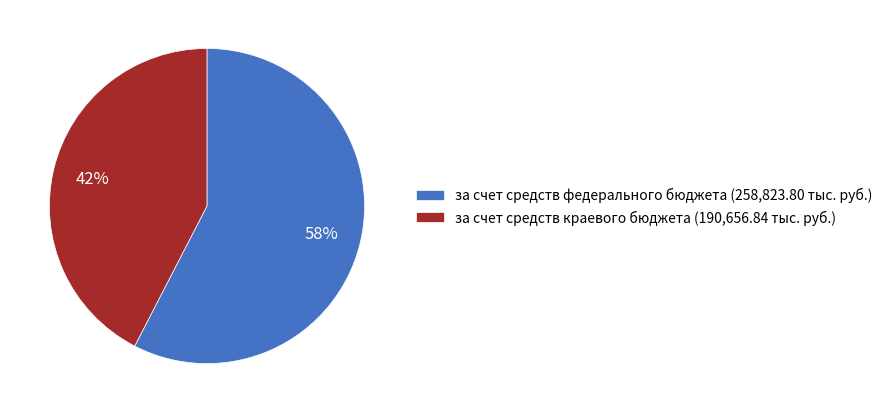

What is the smallest slice in the pie chart?

за счет средств краевого бюджета (190,656.84 тыс. руб.)